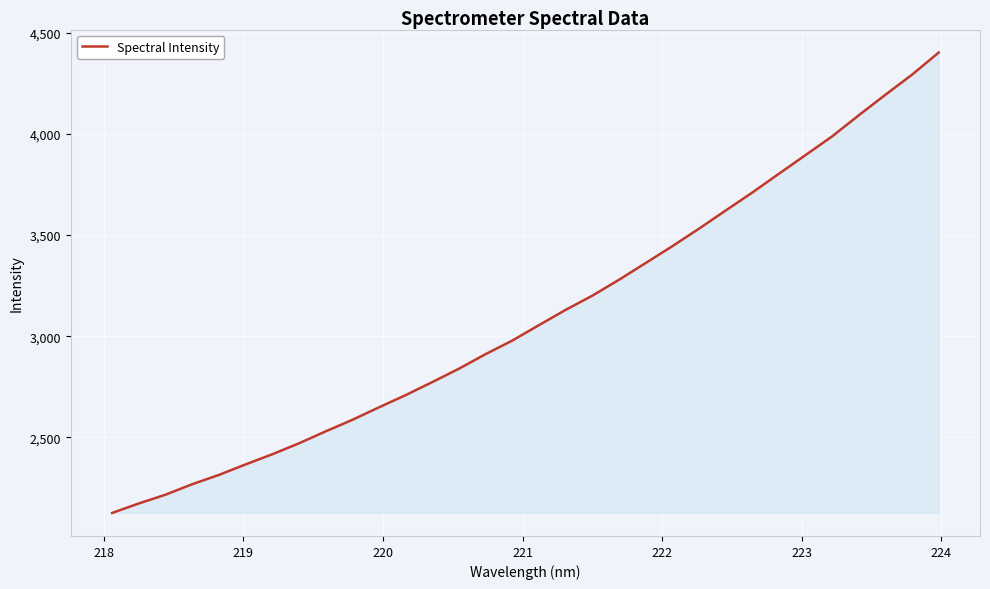

What is the difference between the maximum and minimum values?

2274.7